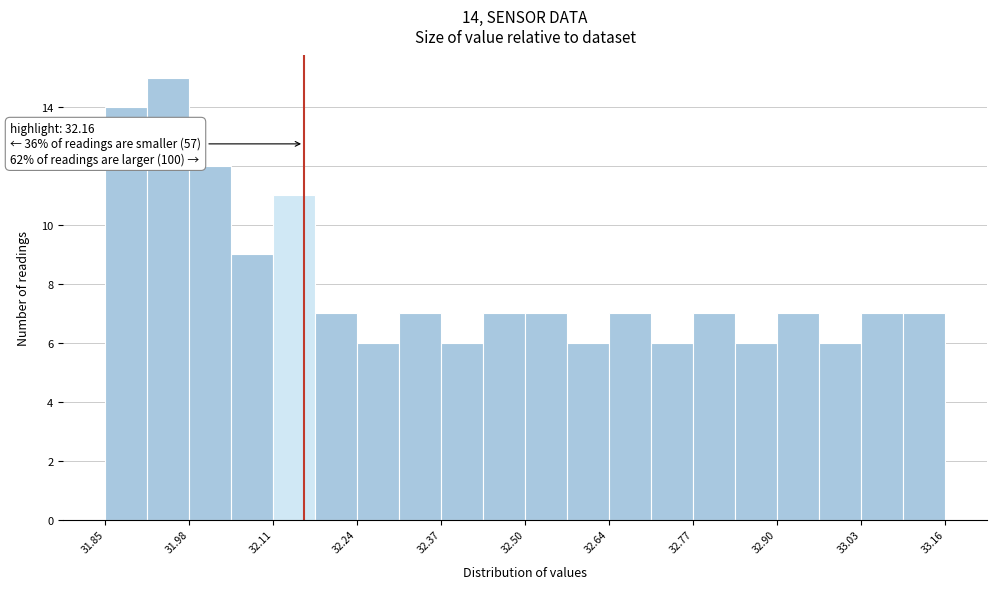

Read against the x-axis, roughly where is the centre of the tallest bar?

31.94